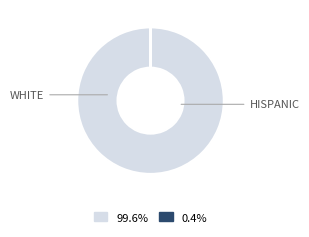

Is there a majority slice in this chart?

Yes